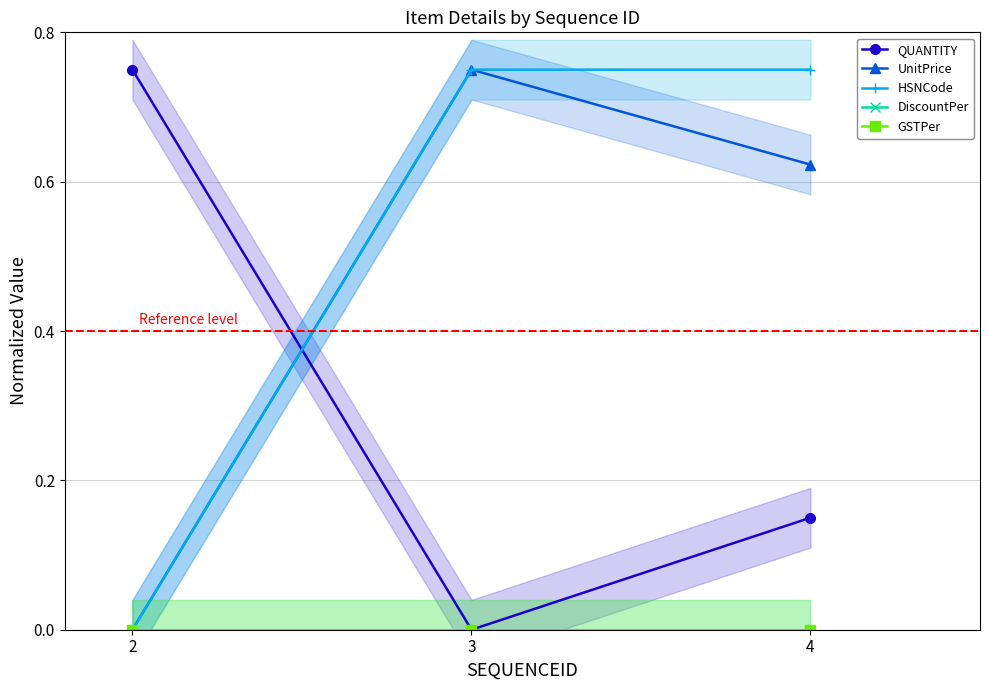

Is the value of GSTPer at 2 greater than the value of HSNCode at 3?

No